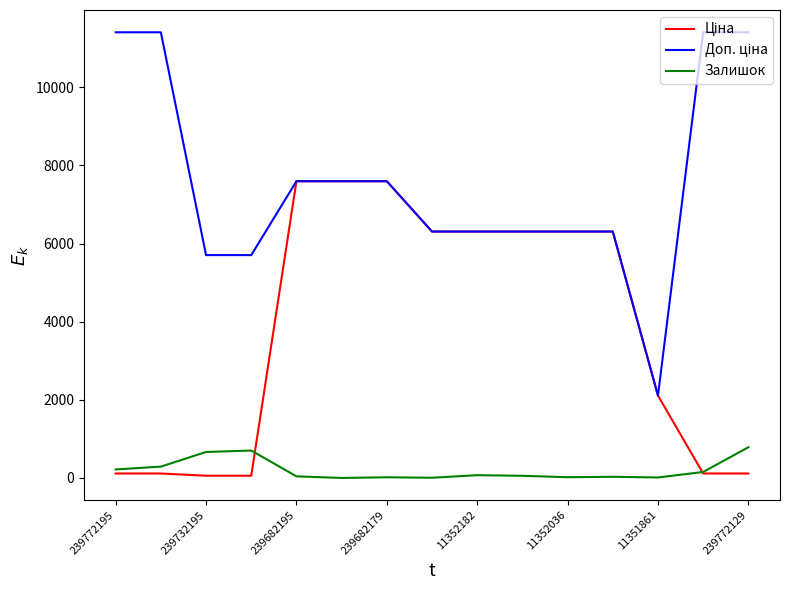

What is the greatest value displayed?

11410.0